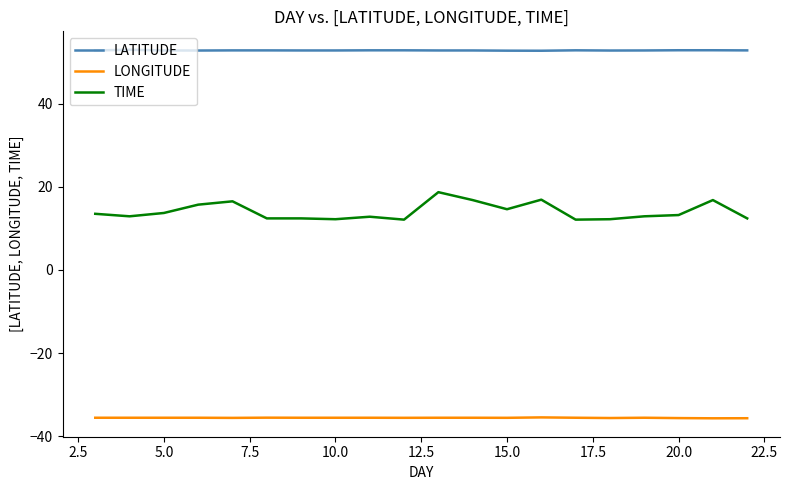

True or false: LONGITUDE and LATITUDE cross at least once.

False